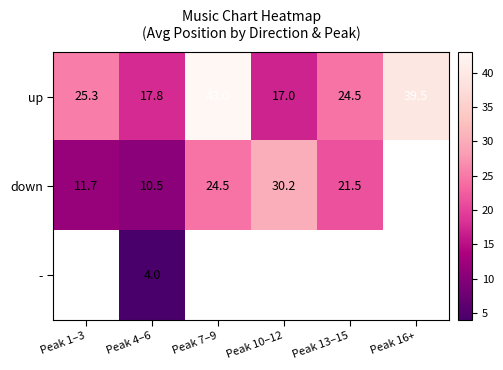

What is the minimum value shown in the chart?

4.0